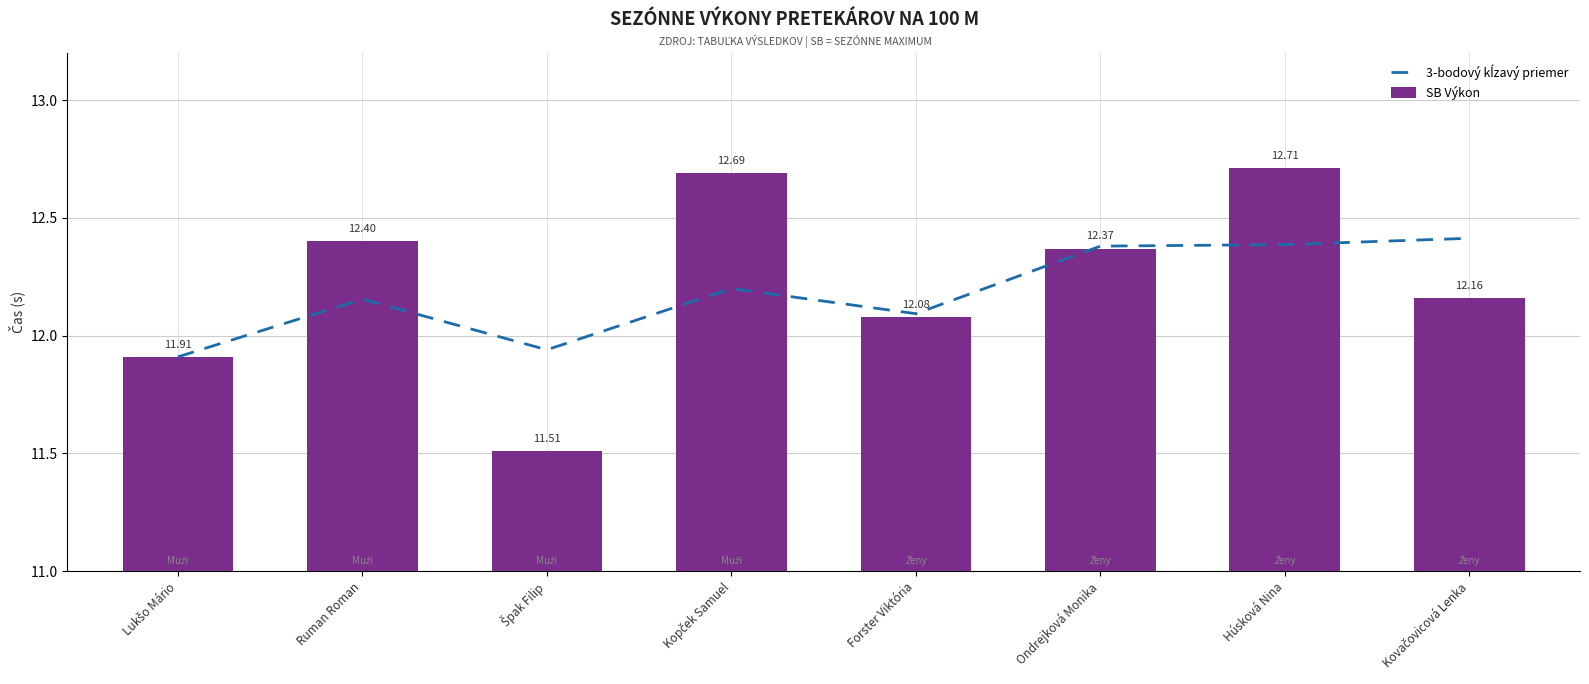

Which category has the lowest value in the SB Výkon series?

Špak Filip